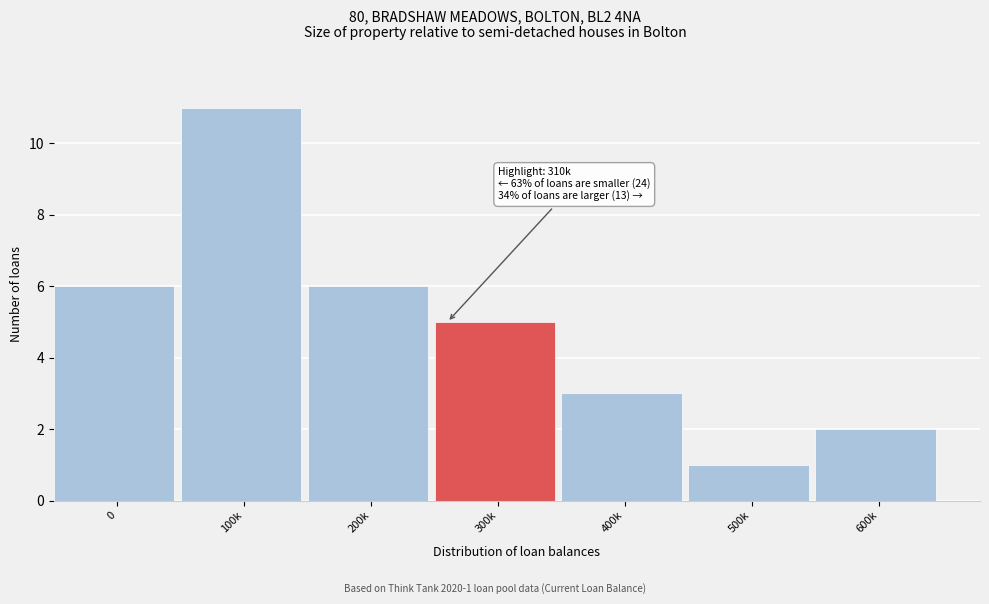

Reading right to left, extract all data points from this chart.

2	1	3	5	6	11	6